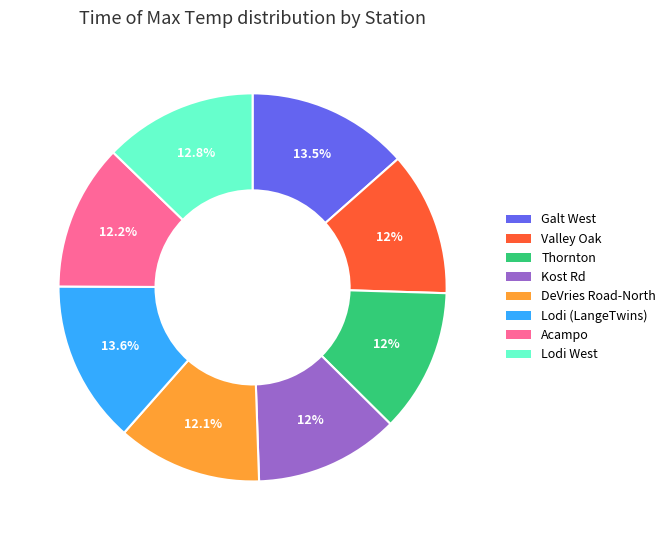

Which has a higher value, Lodi West or Acampo?

Lodi West